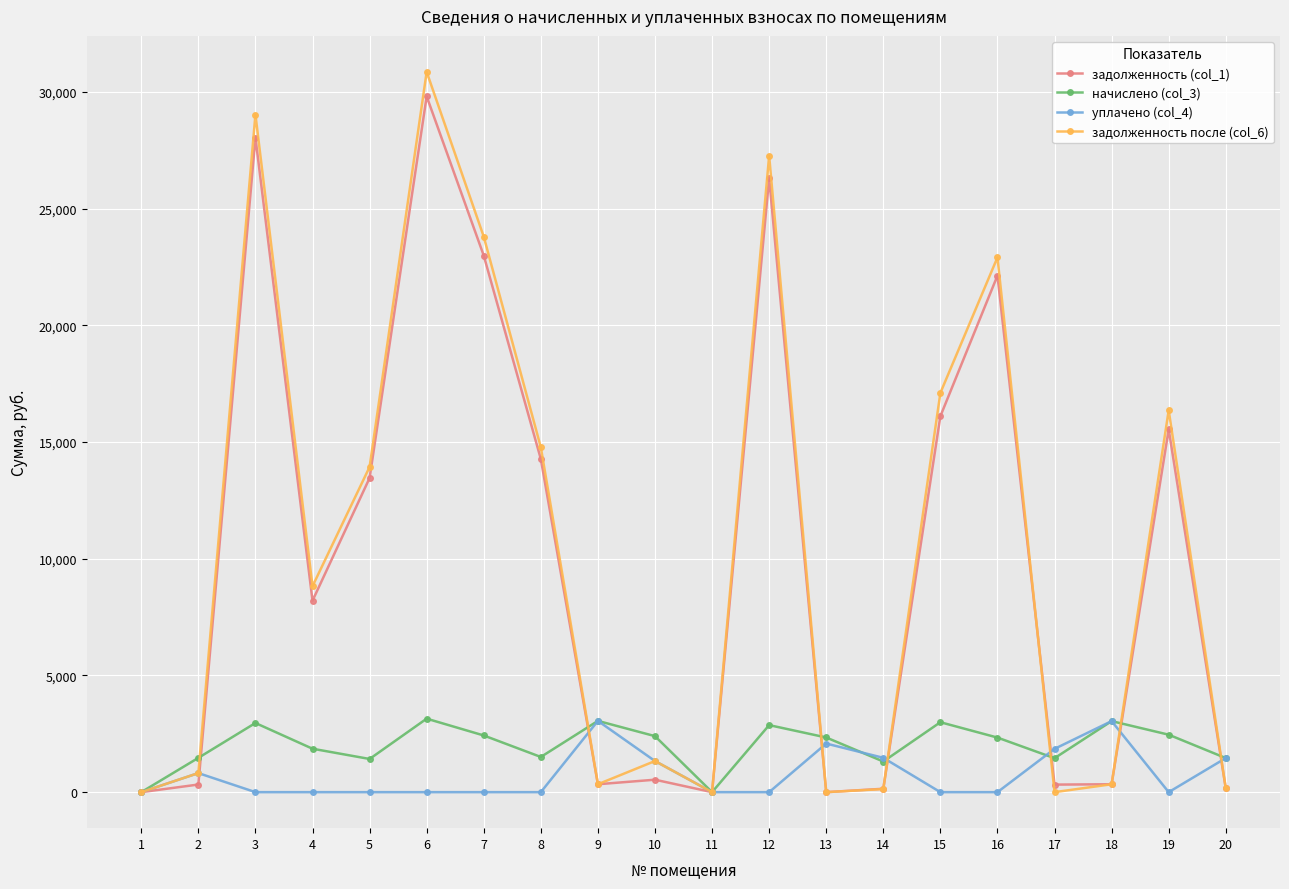

What is the total value across all series at 7?

49205.1